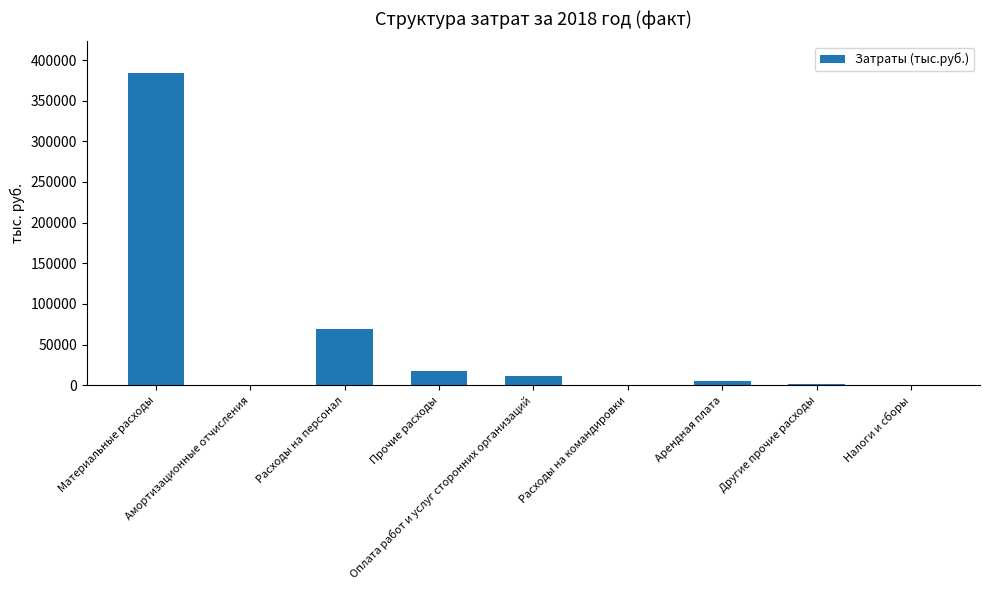

Count the number of data series in this chart.

1